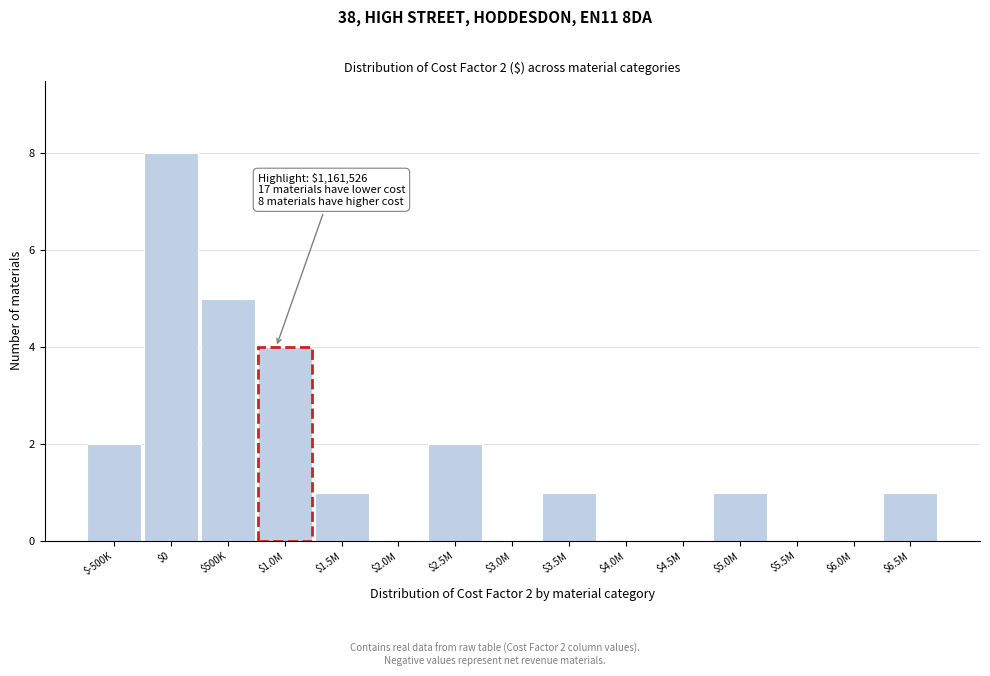

What is the greatest value displayed?

8